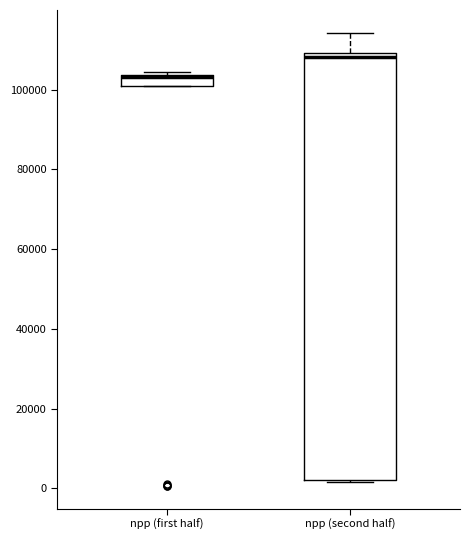

Where does the median line of the box for npp (second half) sit on the y-axis? The values are not printed on the chart, so give them approximately, as read against the axis.

108000